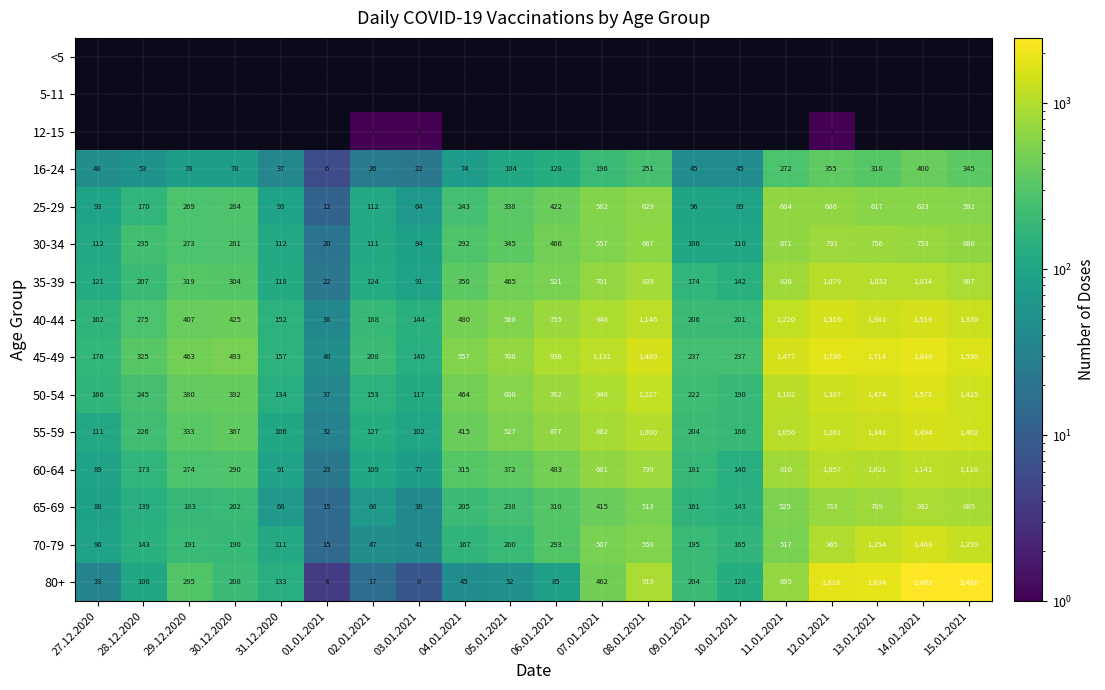

How many values in the 40-44 series are below 480?

10